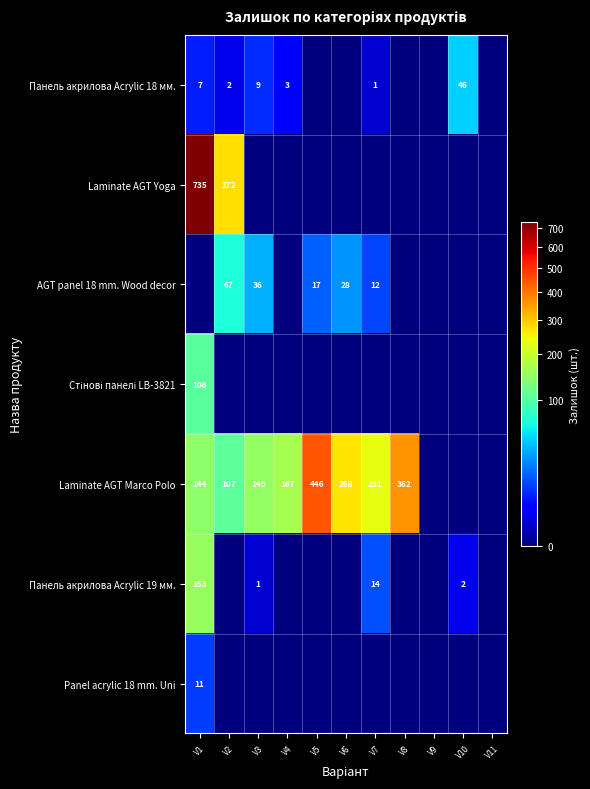

Is it true that Панель акрилова Acrylic 18 мм. equals 9 at V3?

True